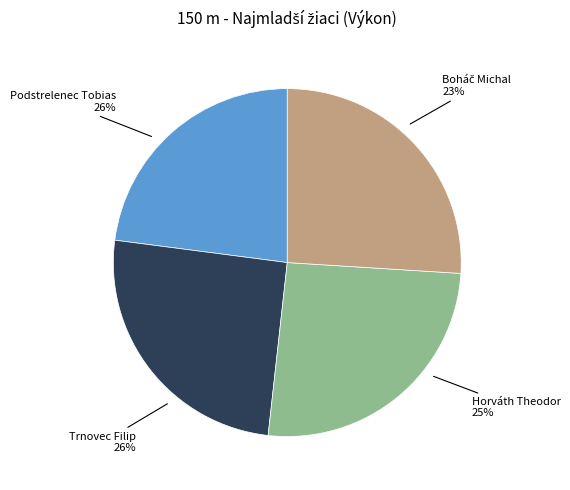

Between Boháč Michal and Trnovec Filip, which is larger?

Trnovec Filip